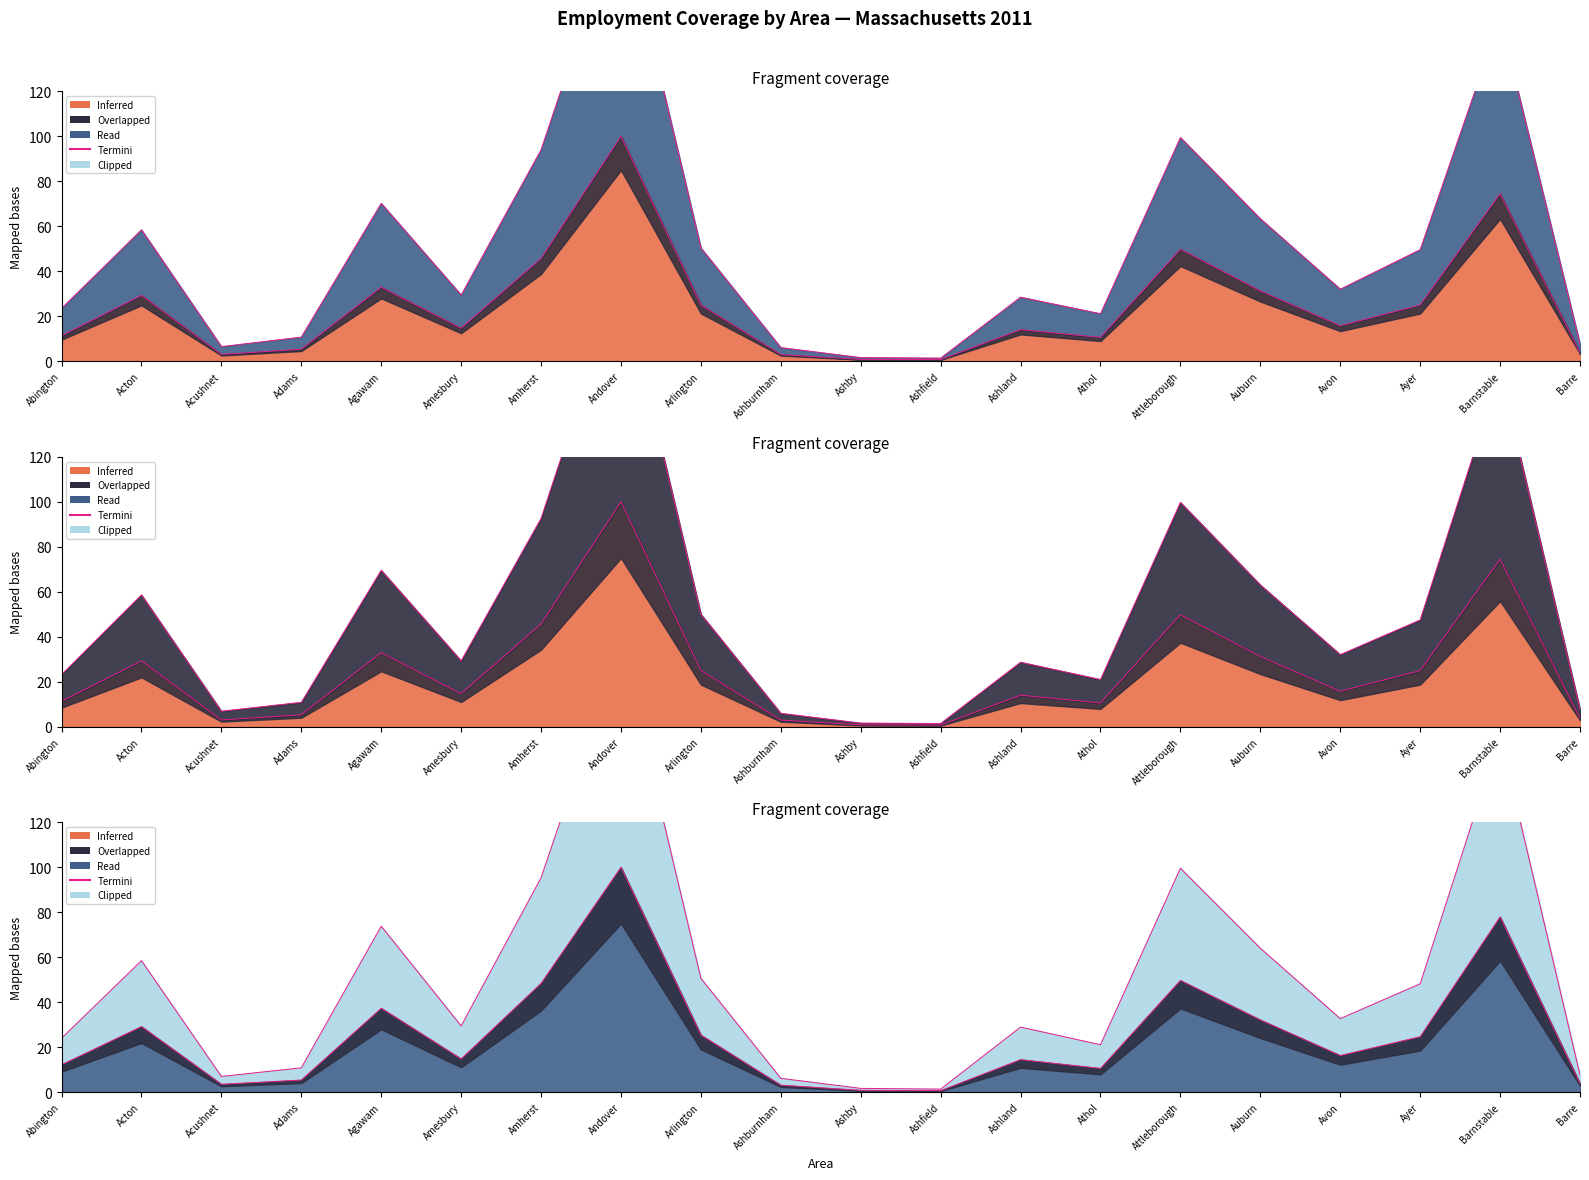

Is it true that the value at Acushnet is 6.5?

True